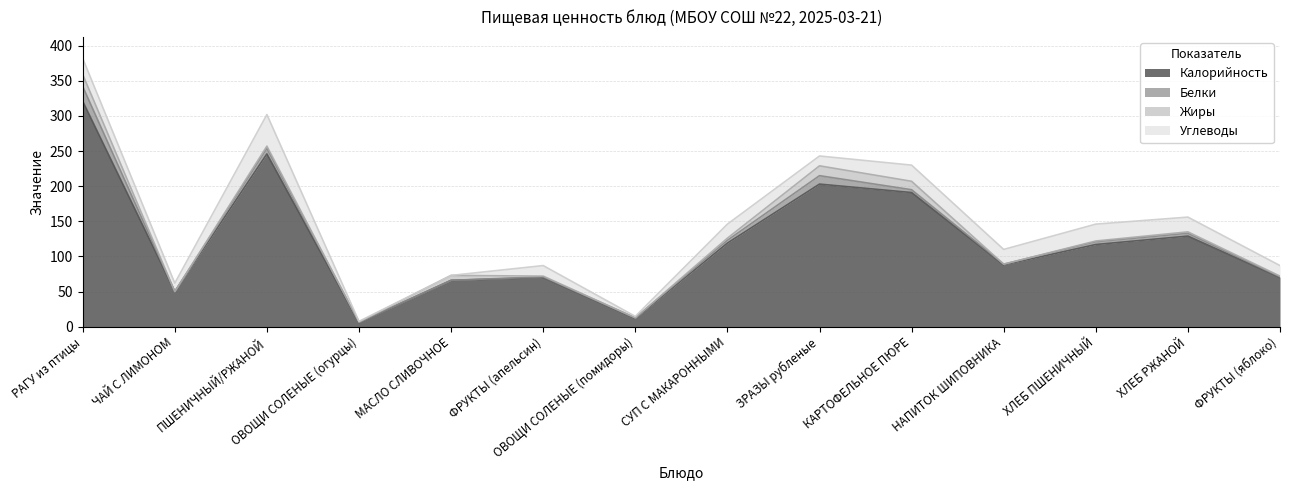

At which category is the sum across all series the highest?

РАГУ из птицы